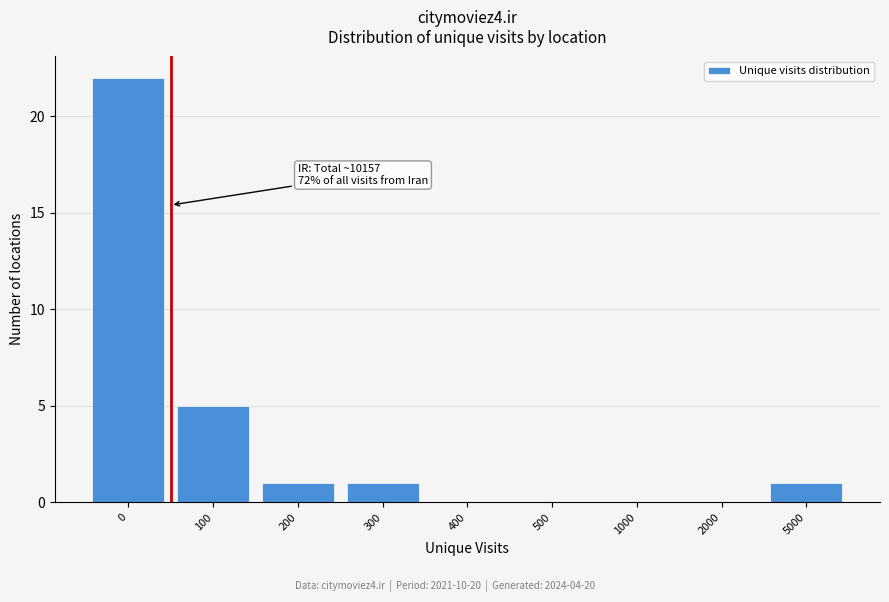

Reading right to left, transcribe all the data shown in this chart.

5000=1	2000=0	1000=0	500=0	400=0	300=1	200=1	100=5	0=22